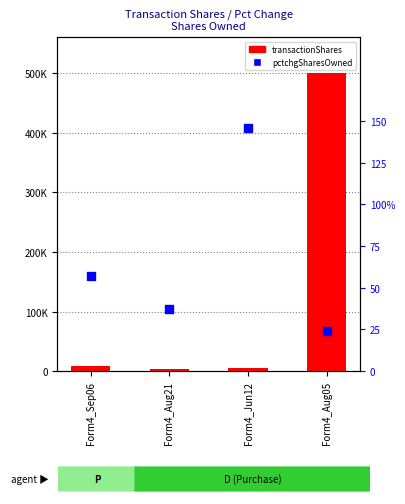

Which series contains the lowest Y value?

pctchgSharesOwned